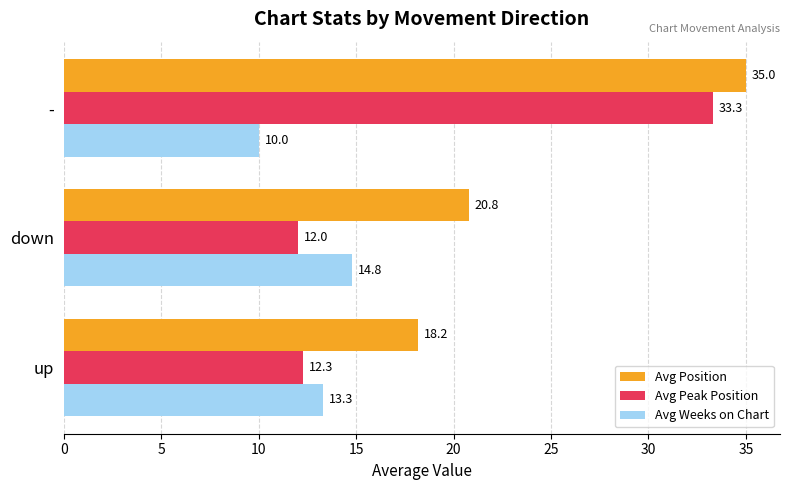

What is the maximum value for Avg Weeks on Chart?

14.8